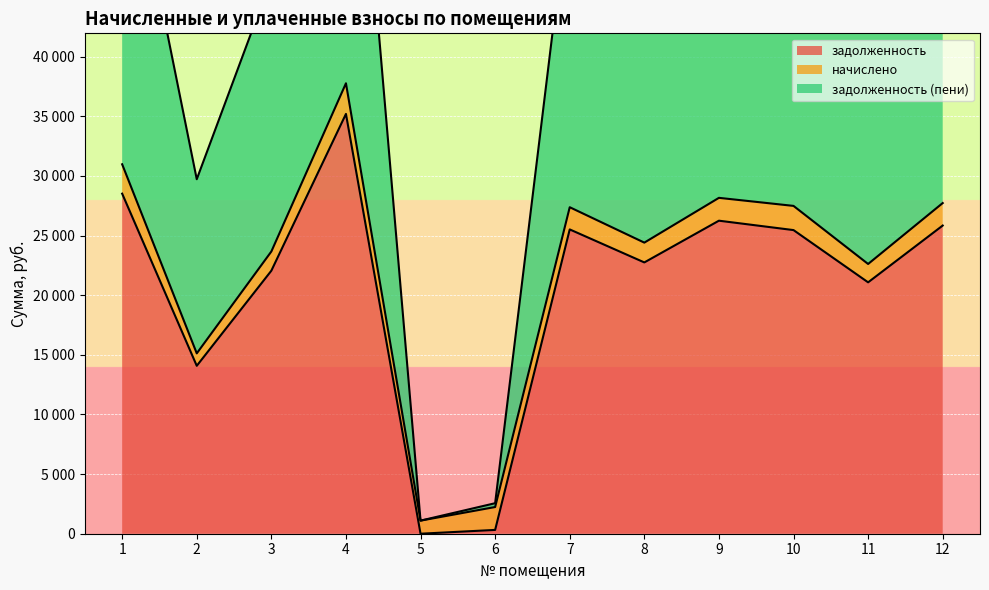

How many values in the задолженность (пени) series exceed 53818?

6